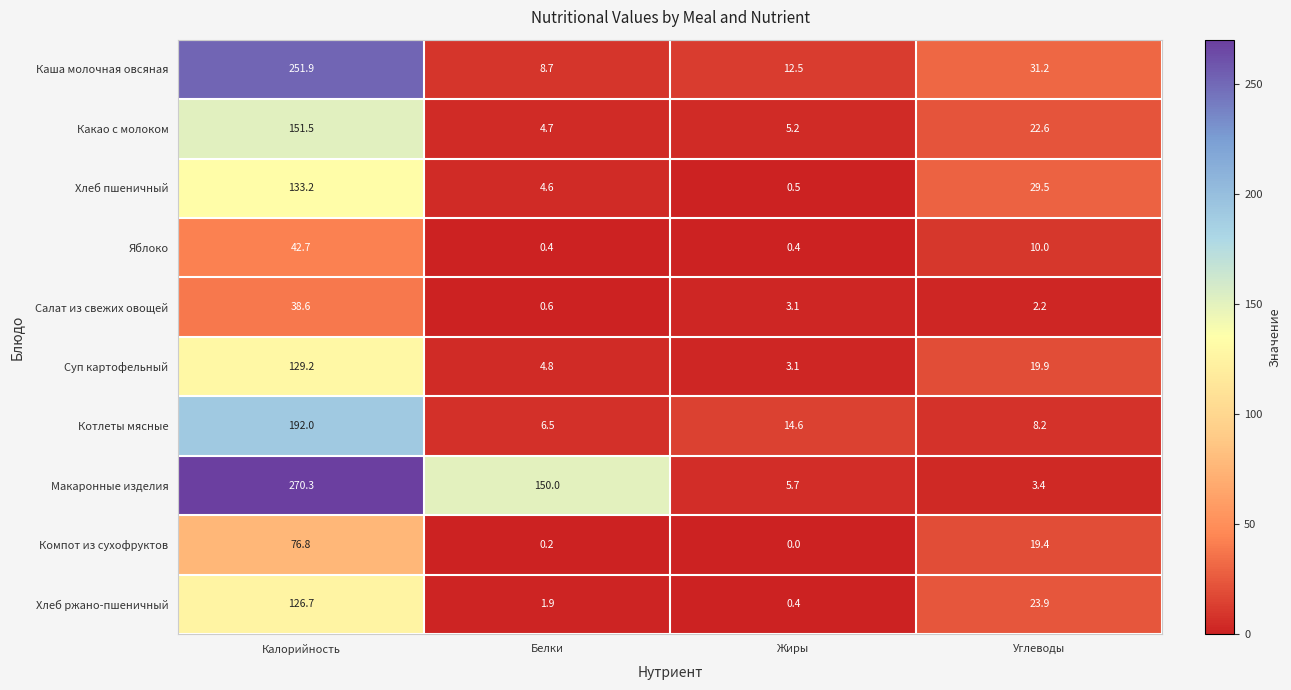

What is the difference between the Суп картофельный values at Жиры and Углеводы?

16.8